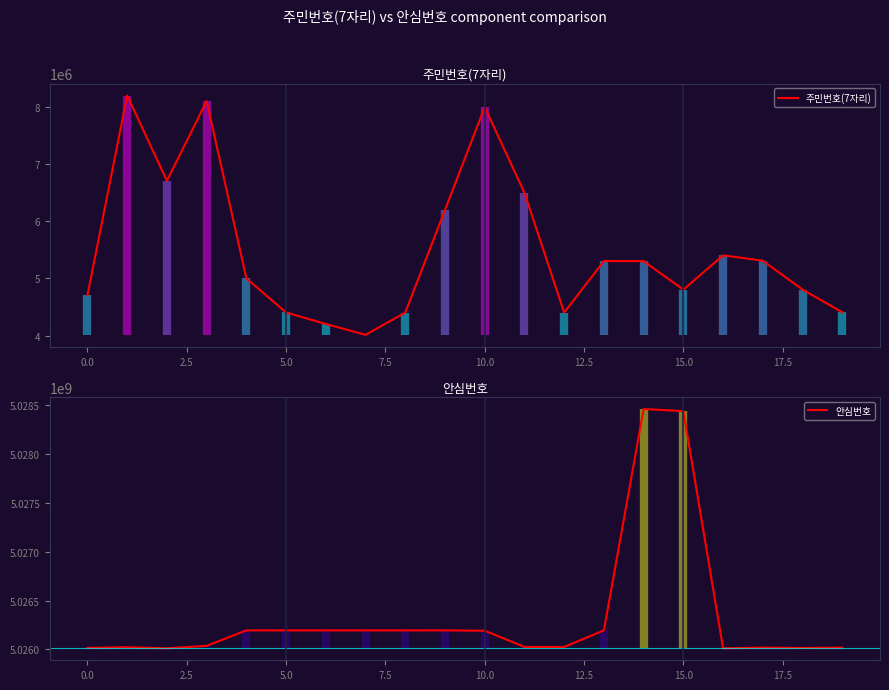

What is the sum of all 주민번호(7자리) values?

110199138